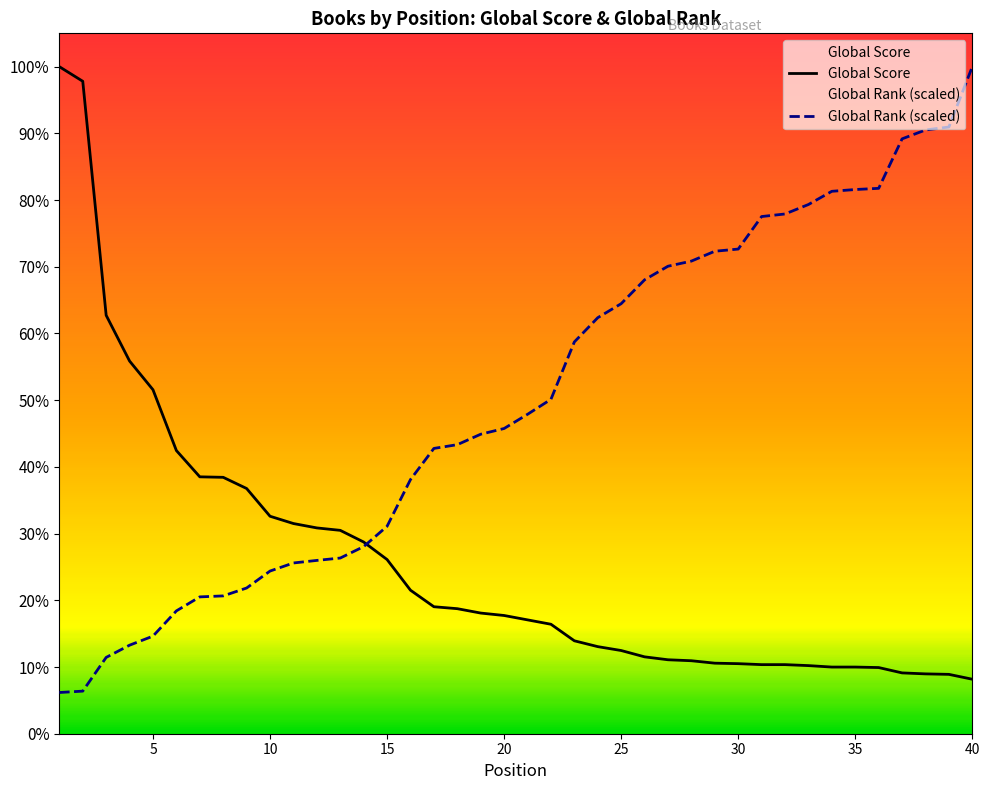

True or false: Global Rank and Global Score intersect in this chart.

True